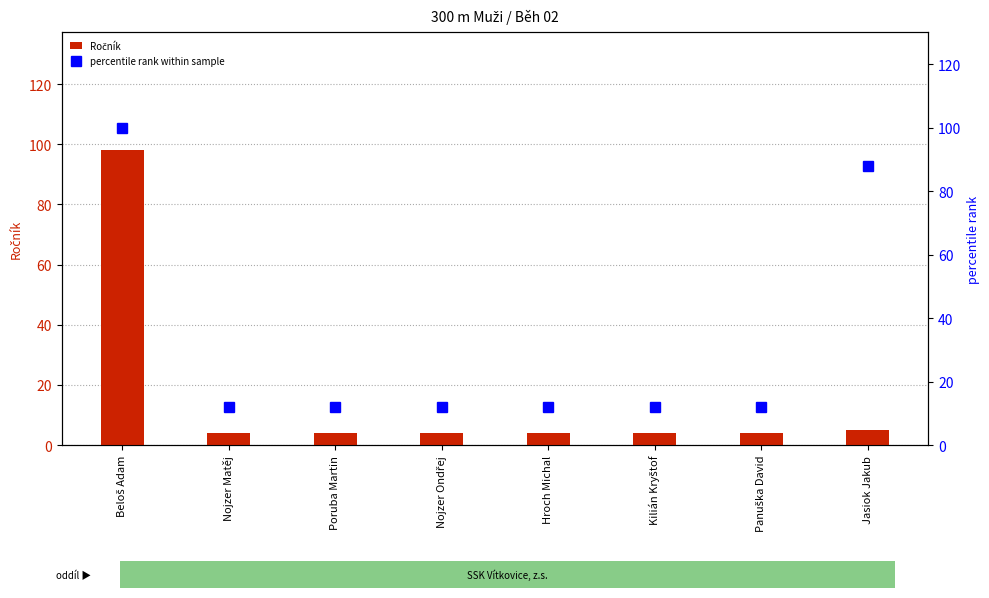

At which category does the chart reach its peak across all series?

Beloš Adam